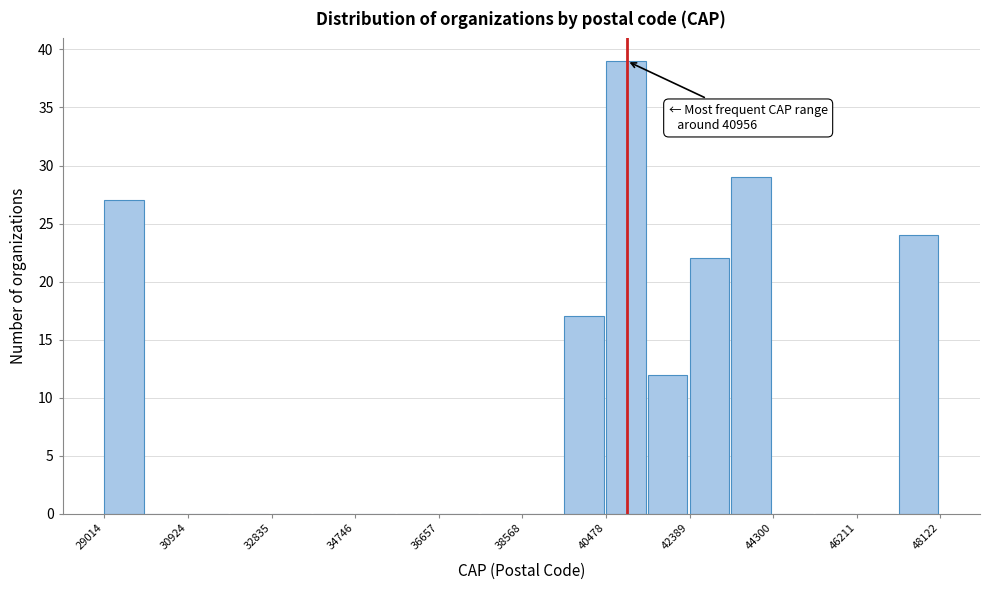

Over which range of the x-axis is the bar tallest?

40400 to 41400